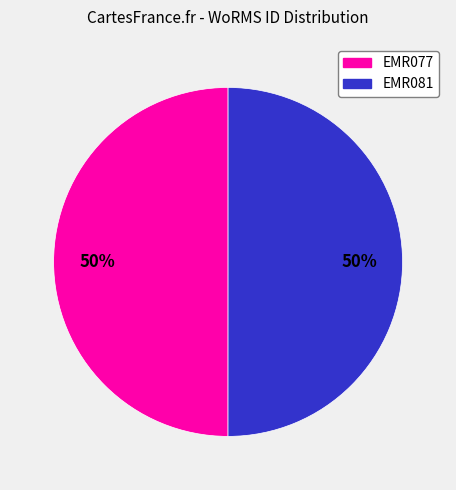

Combined, do EMR081 and EMR077 account for over 50%?

Yes